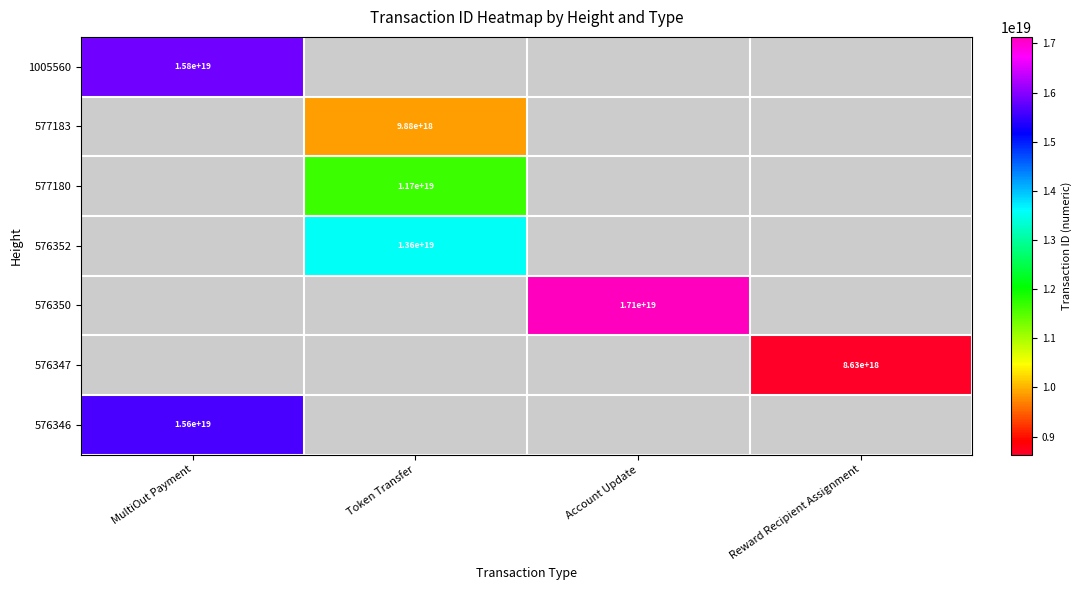

The value of 576347 at Reward Recipient Assignment is 5175257016317893632. True or false?

False